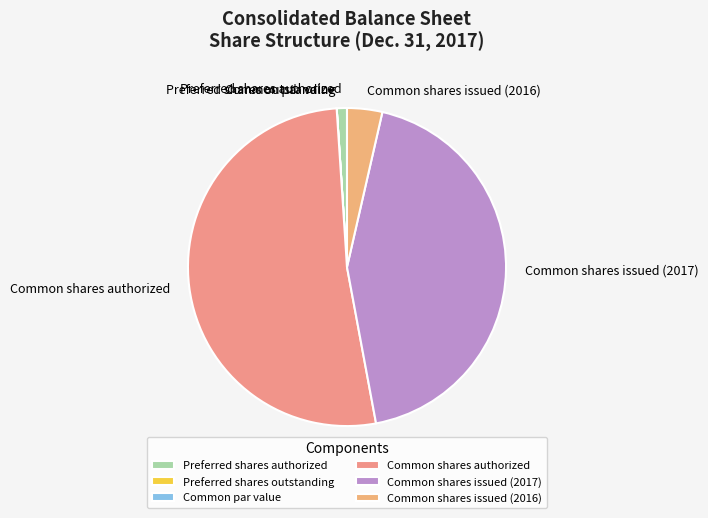

What is the majority slice?

Common shares authorized